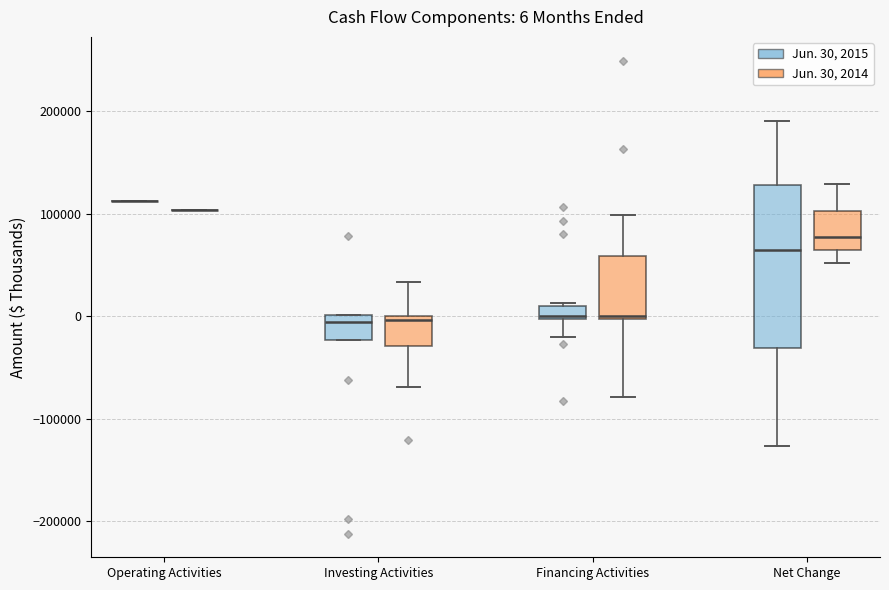

Which box is the tallest, from its lower edge to its upper edge?

Net Change (Jun. 30, 2015)